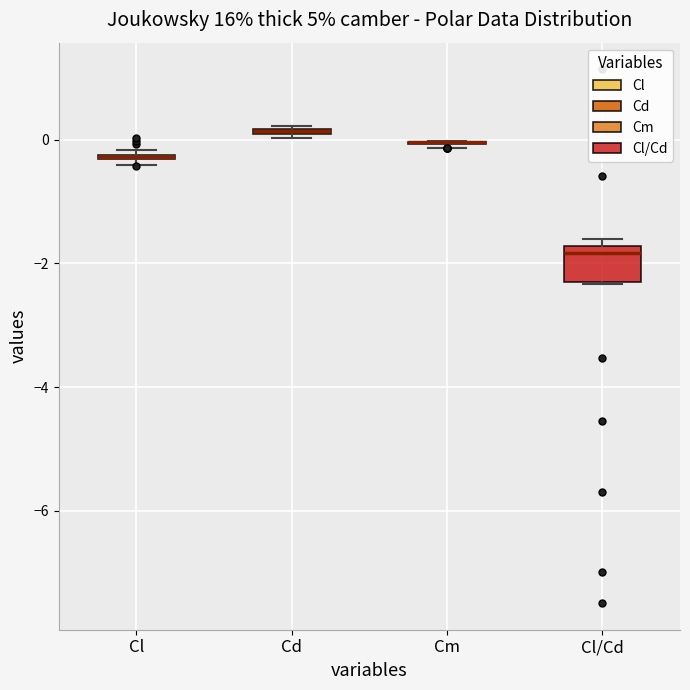

Where is the upper edge of the box for Cl/Cd on the y-axis? The values are not printed on the chart, so give them approximately, as read against the axis.

-1.8